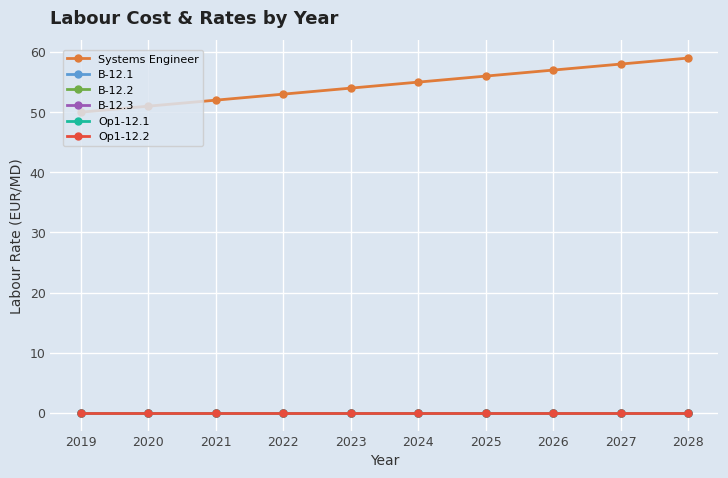

Is this an area chart (filled region under the line)?

No